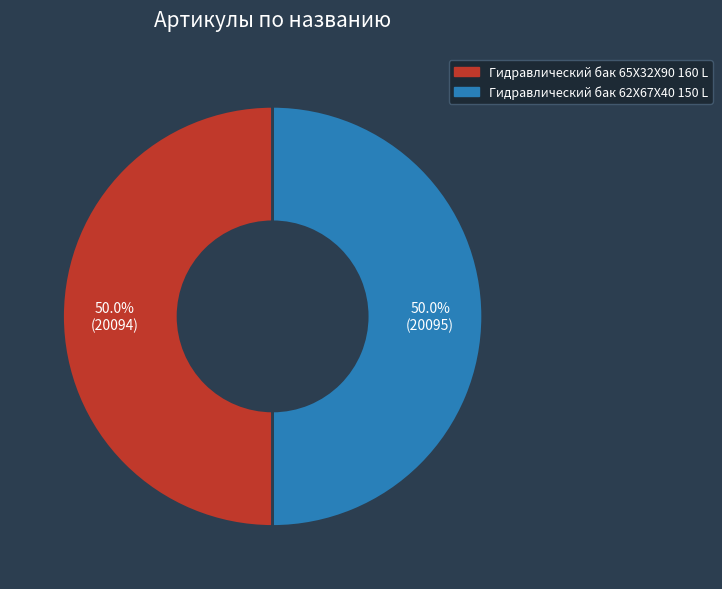

To the nearest percent, what portion does Гидравлический бак 65X32X90 160 L represent?

50%